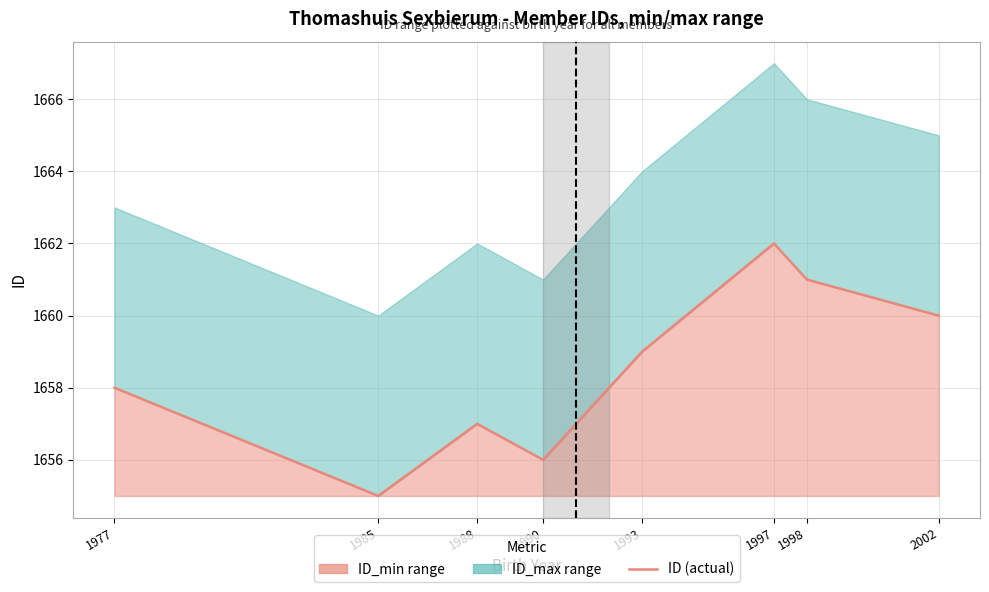

What is the greatest value displayed?

1662